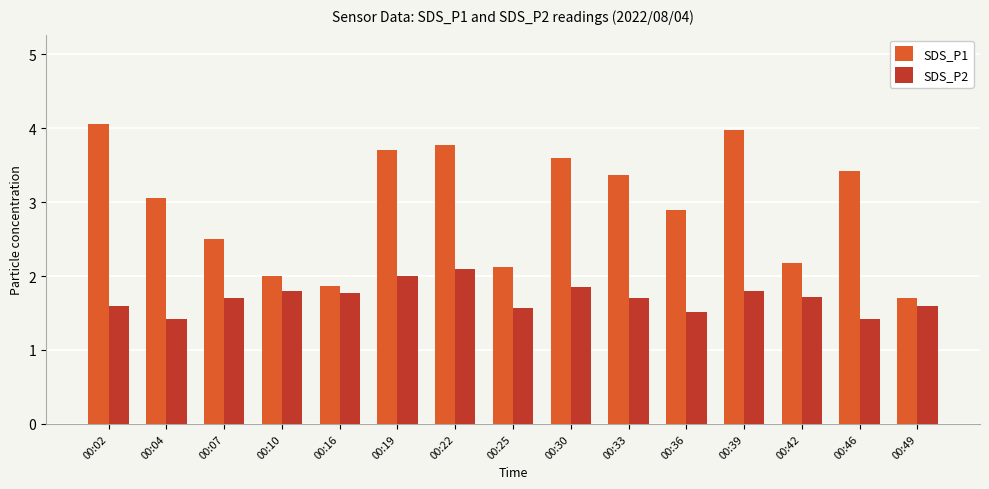

What is the difference between the SDS_P2 values at 00:49 and 00:36?

0.1